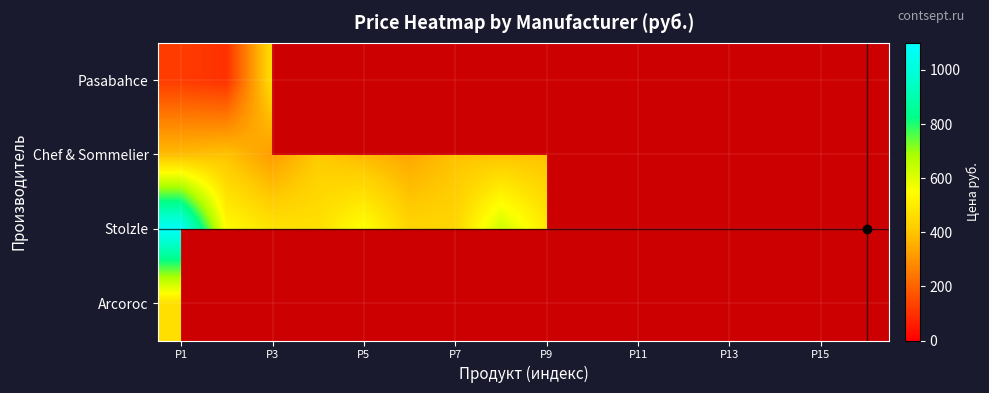

Which category has the highest value in the Arcoroc series?

P1